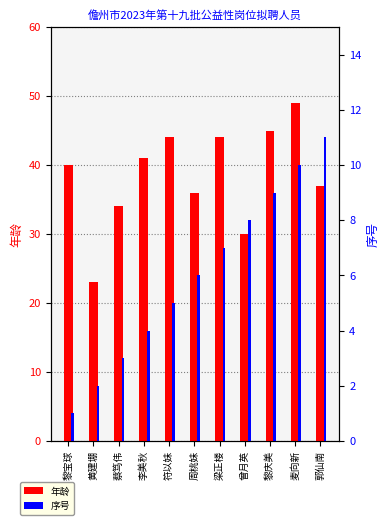

What value does the 序号 series have at 黎庆美?

9